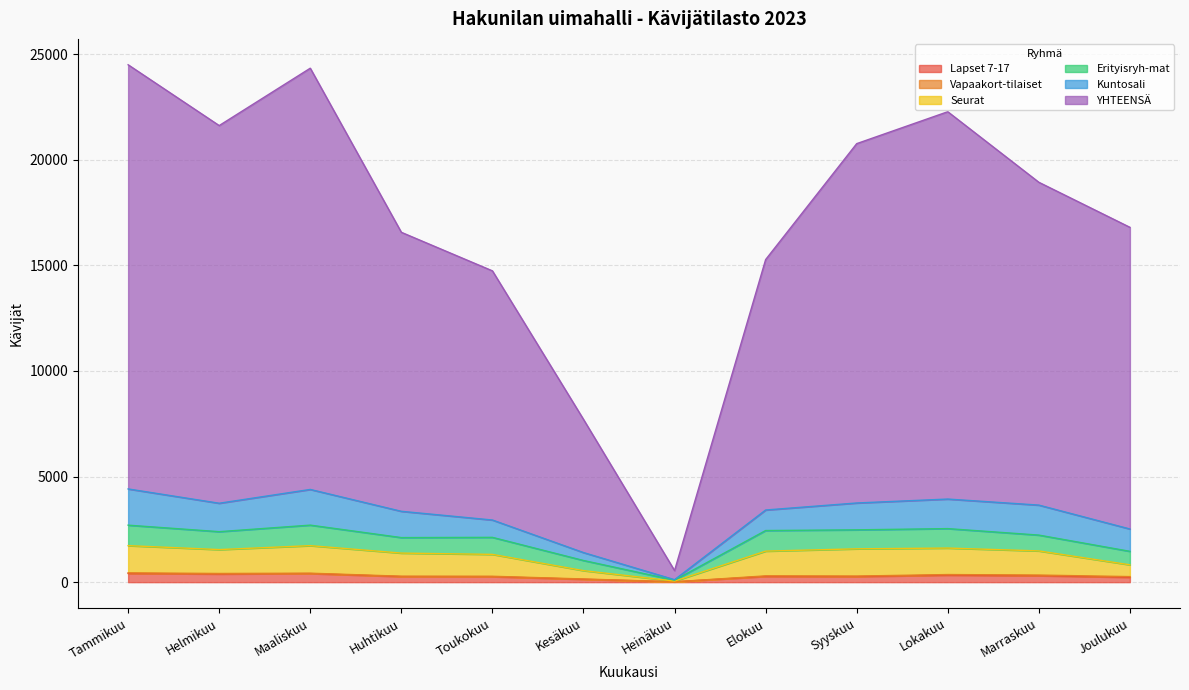

What is the label of the 3rd point from the left?

Maaliskuu